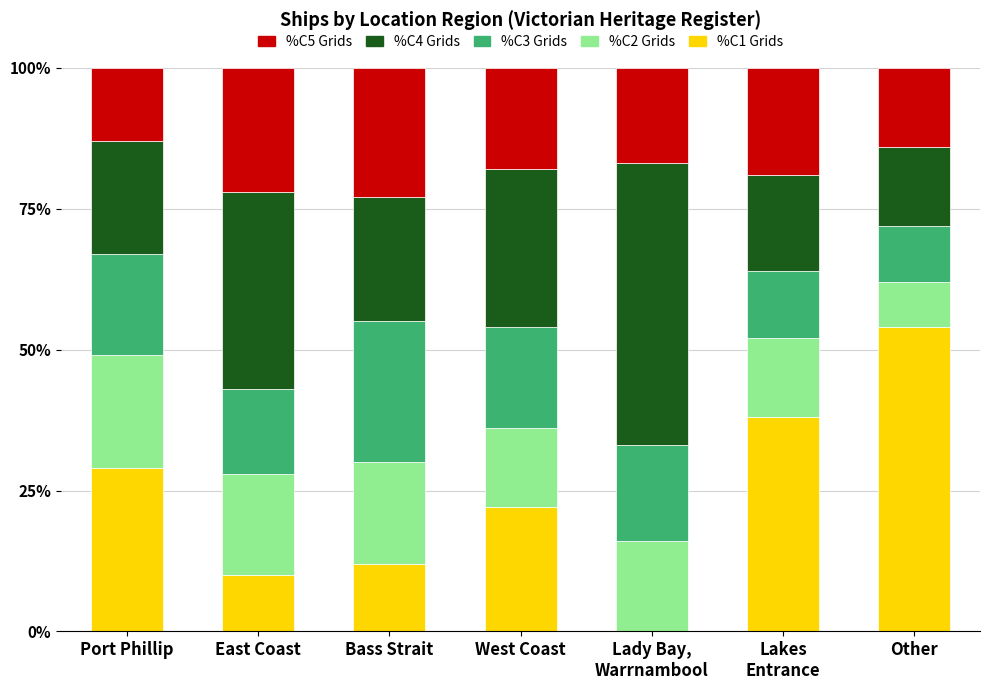

What is the total value across all series at Port Phillip?

100.0